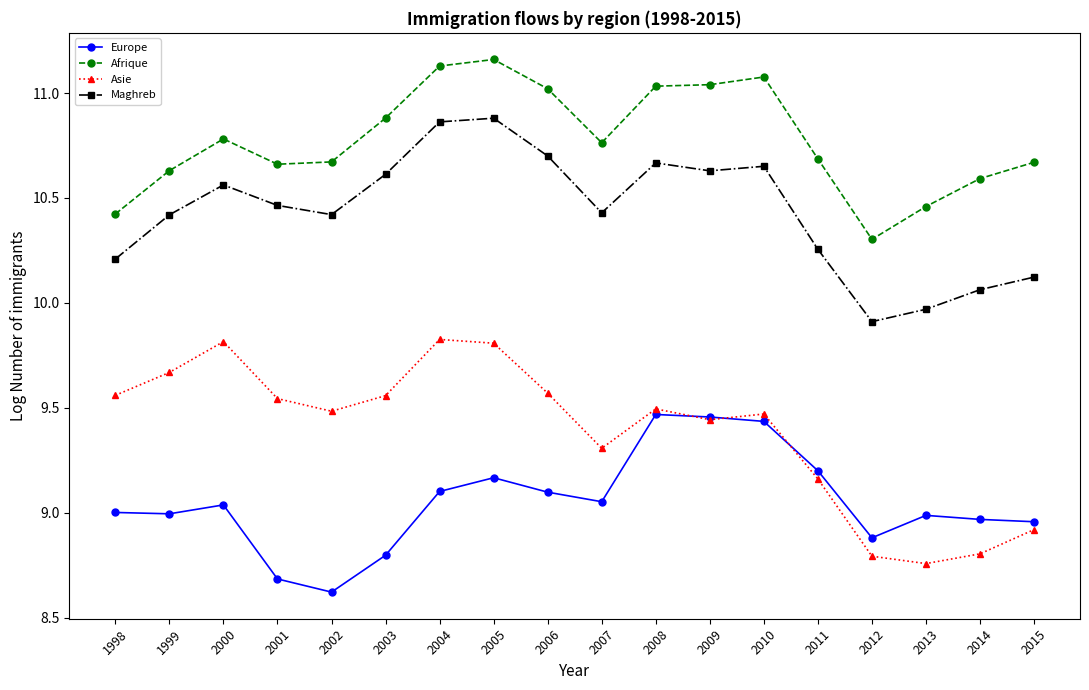

At which label is Afrique closest to 10?

2012